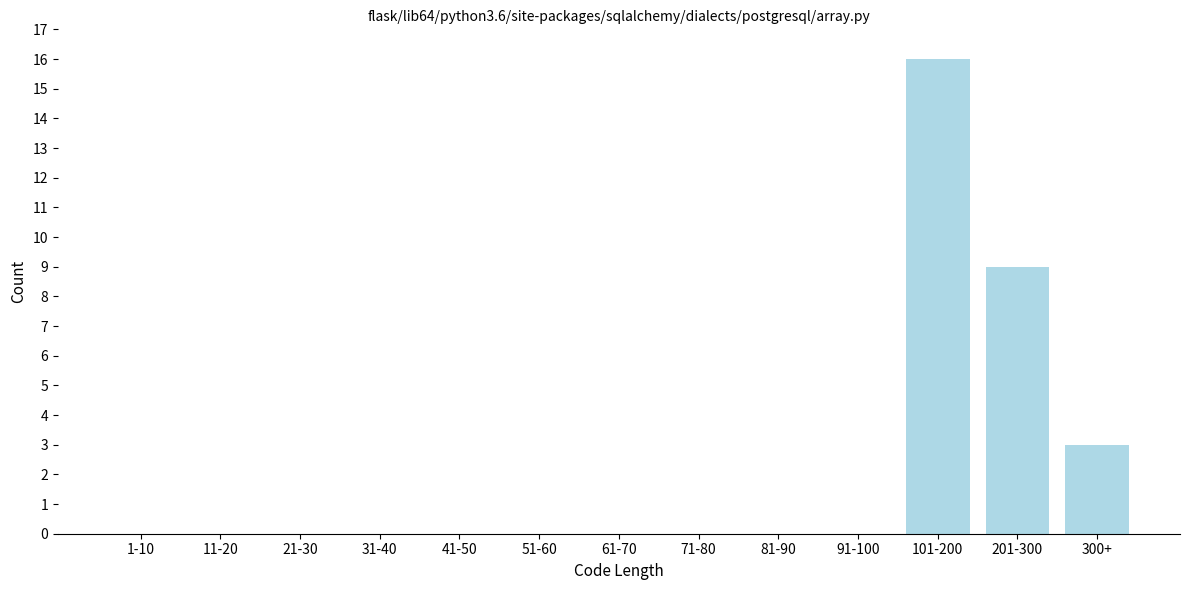

Reading left to right, extract all data points from this chart.

1-10=0	11-20=0	21-30=0	31-40=0	41-50=0	51-60=0	61-70=0	71-80=0	81-90=0	91-100=0	101-200=16	201-300=9	300+=3